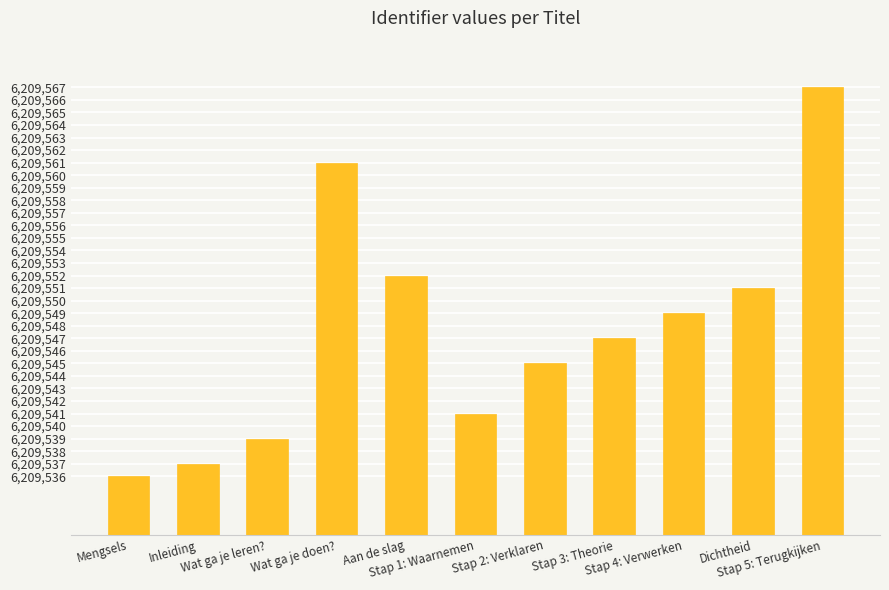

What is the minimum value shown in the chart?

6209536